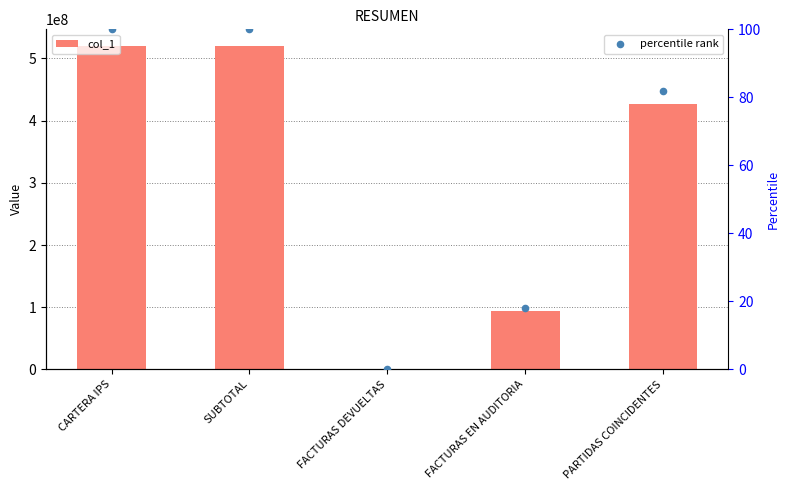

What is the total value across all series at SUBTOTAL?

520865451.0